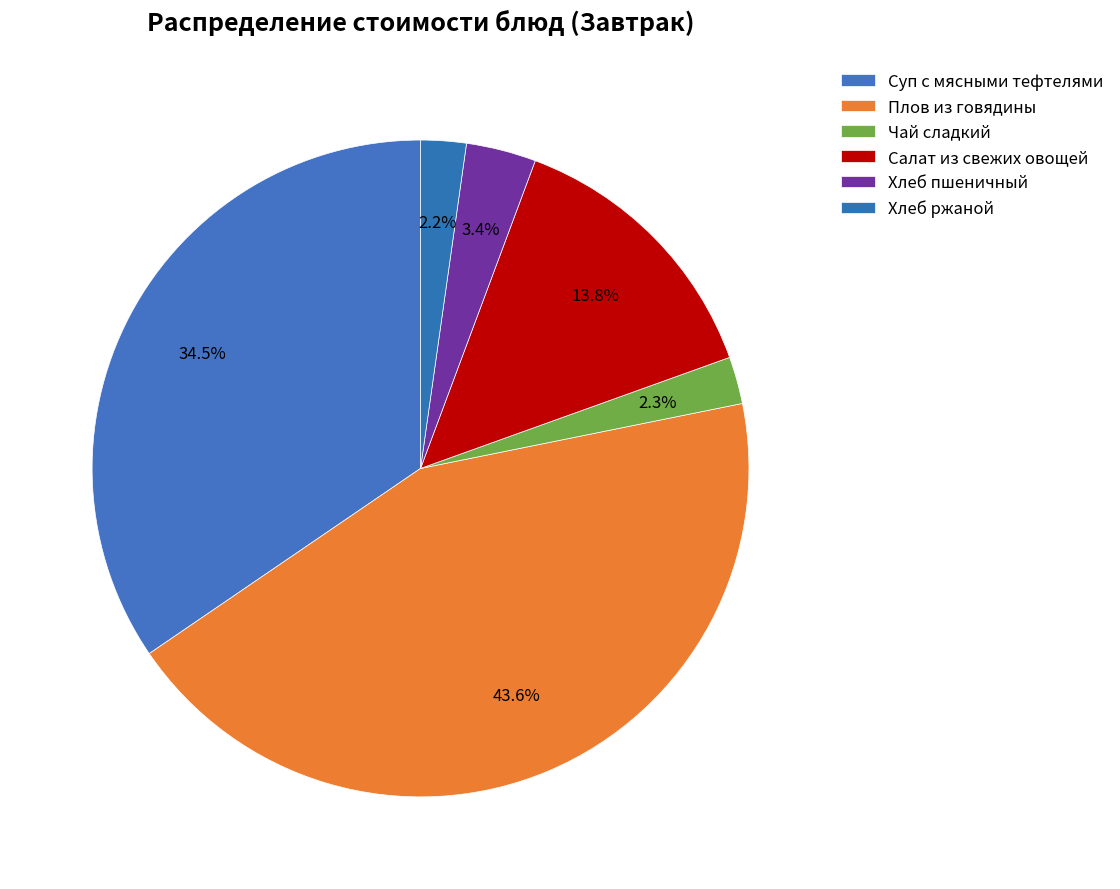

How many slices are in this pie chart?

6